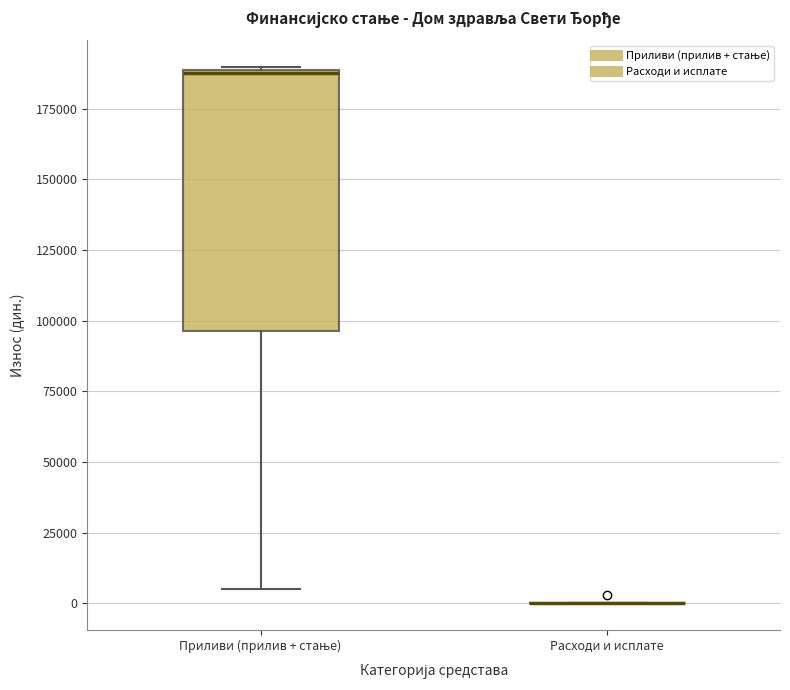

Reading left to right, transcribe this box plot: for each box, give where its median line is, the range the box spans, and where its two whiskers end, as read against the y-axis. The values are not printed on the chart, so give them approximately, as read against the axis.

Приливи (прилив + стање): median 190000, box 95000 to 190000, whiskers 5000 to 190000
Расходи и исплате: box collapsed to a line at 0, whiskers 0 to 0